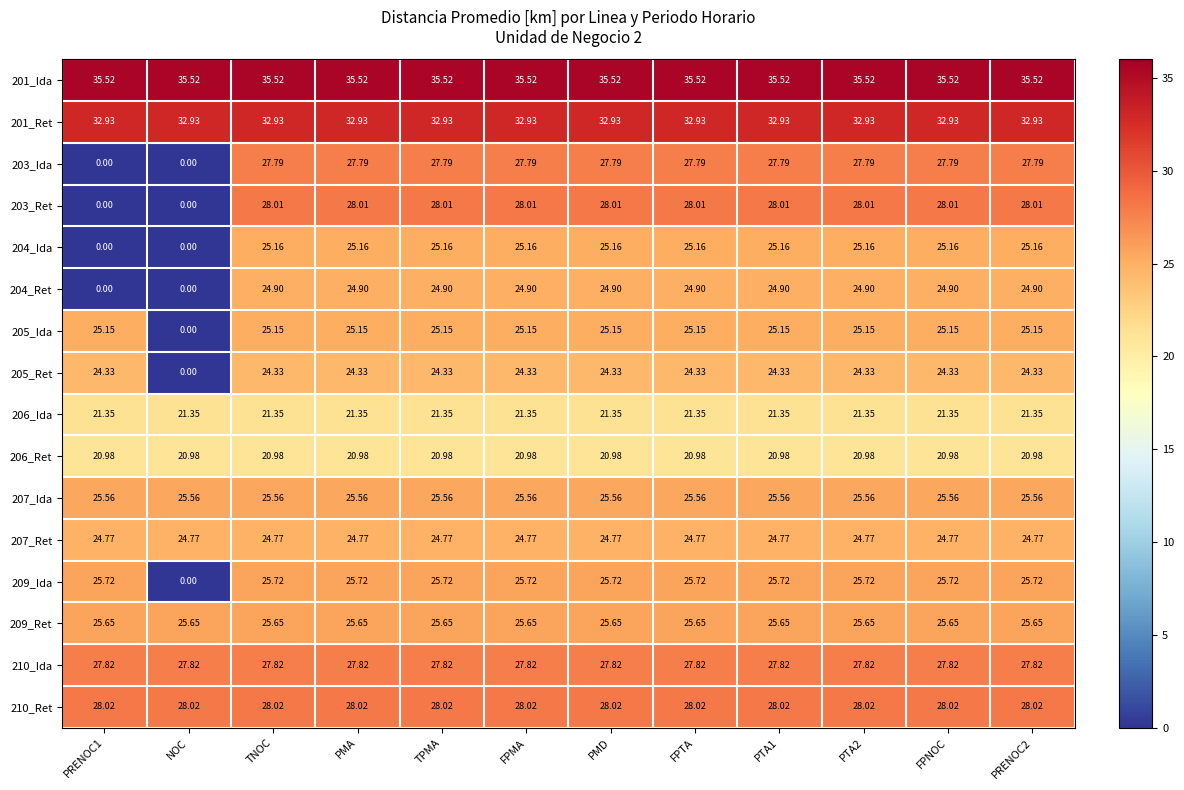

Rank the series at TNOC from highest to lowest value.

201_Ida, 201_Ret, 210_Ret, 203_Ret, 210_Ida, 203_Ida, 209_Ida, 209_Ret, 207_Ida, 204_Ida, 205_Ida, 204_Ret, 207_Ret, 205_Ret, 206_Ida, 206_Ret